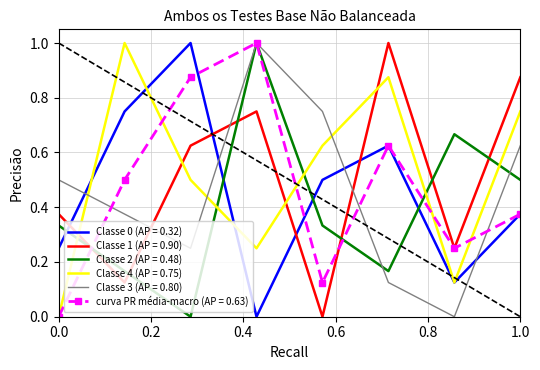

True or false: Classe 2 (AP = 0.48) and Classe 4 (AP = 0.75) intersect in this chart.

True